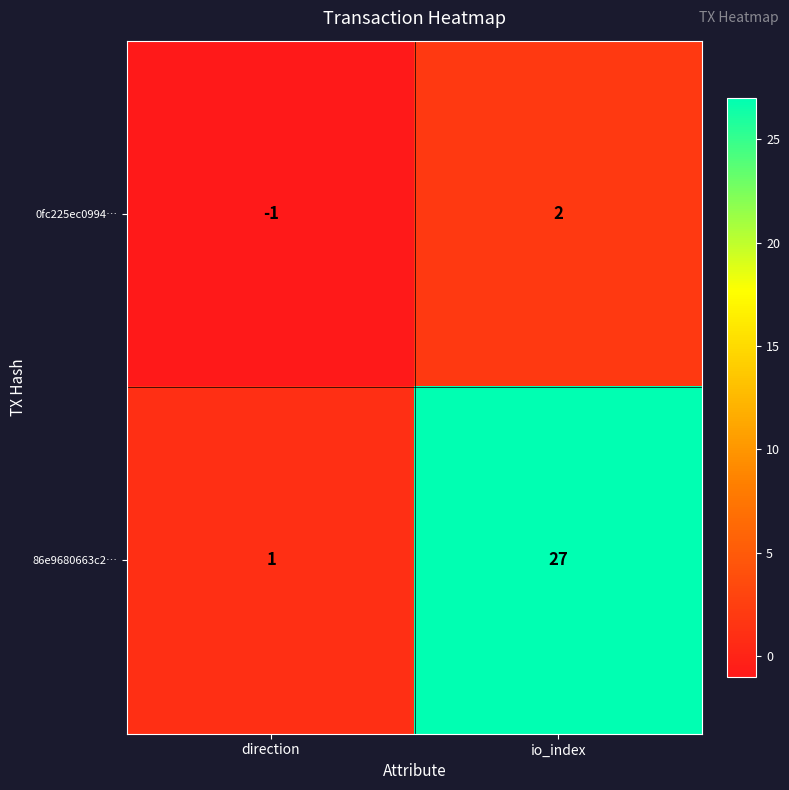

At which category is the sum across all series the highest?

io_index